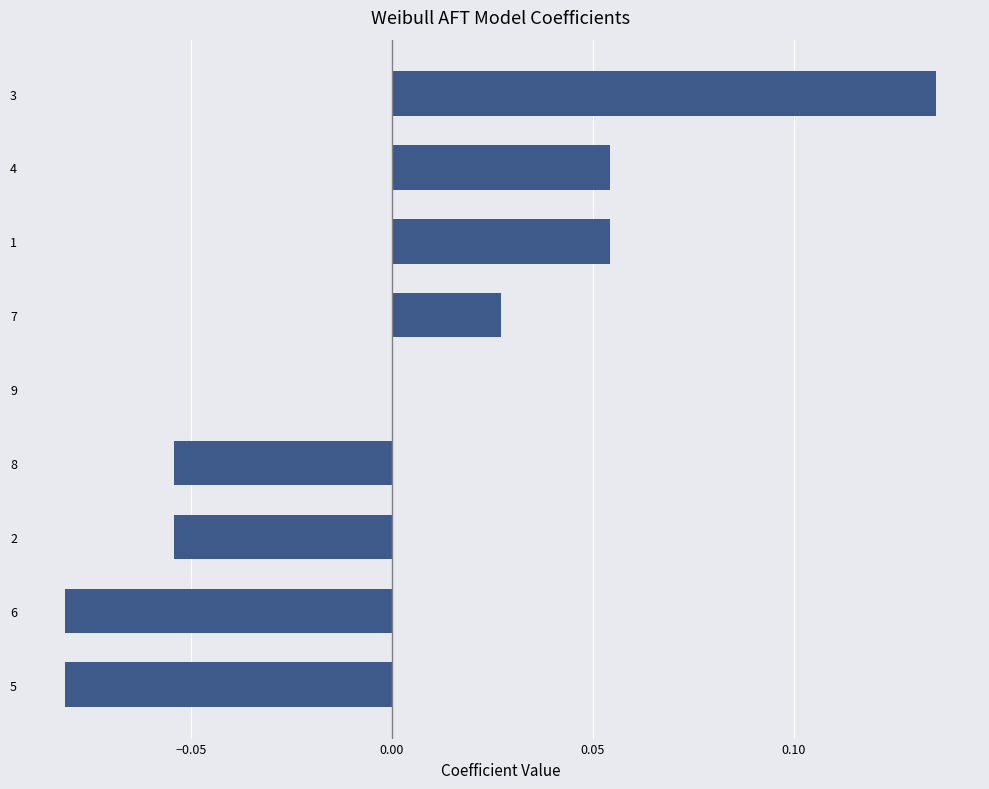

Are the bars horizontal?

Yes